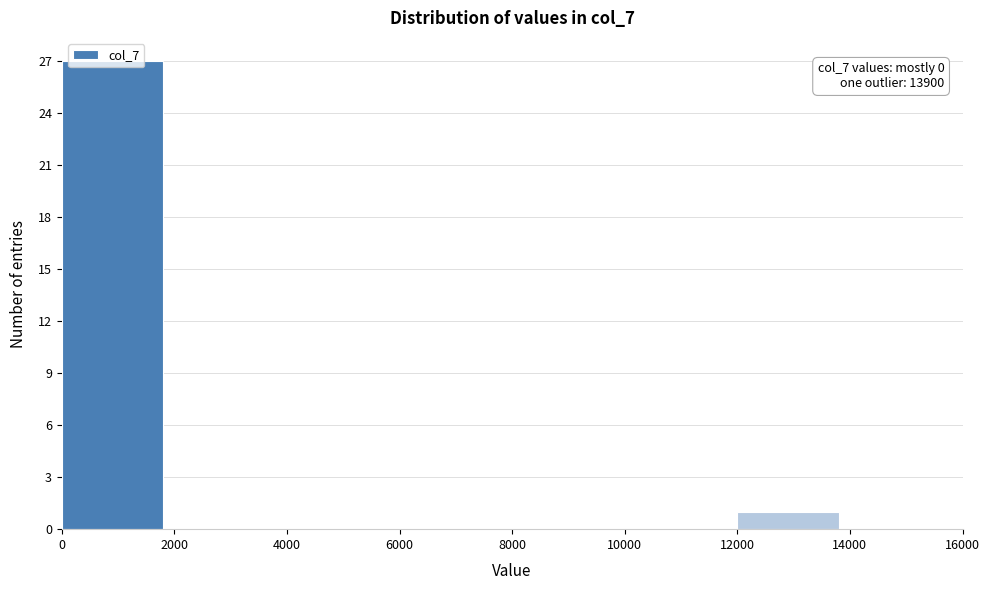

Over which range of the x-axis is the bar tallest?

0 to 2000